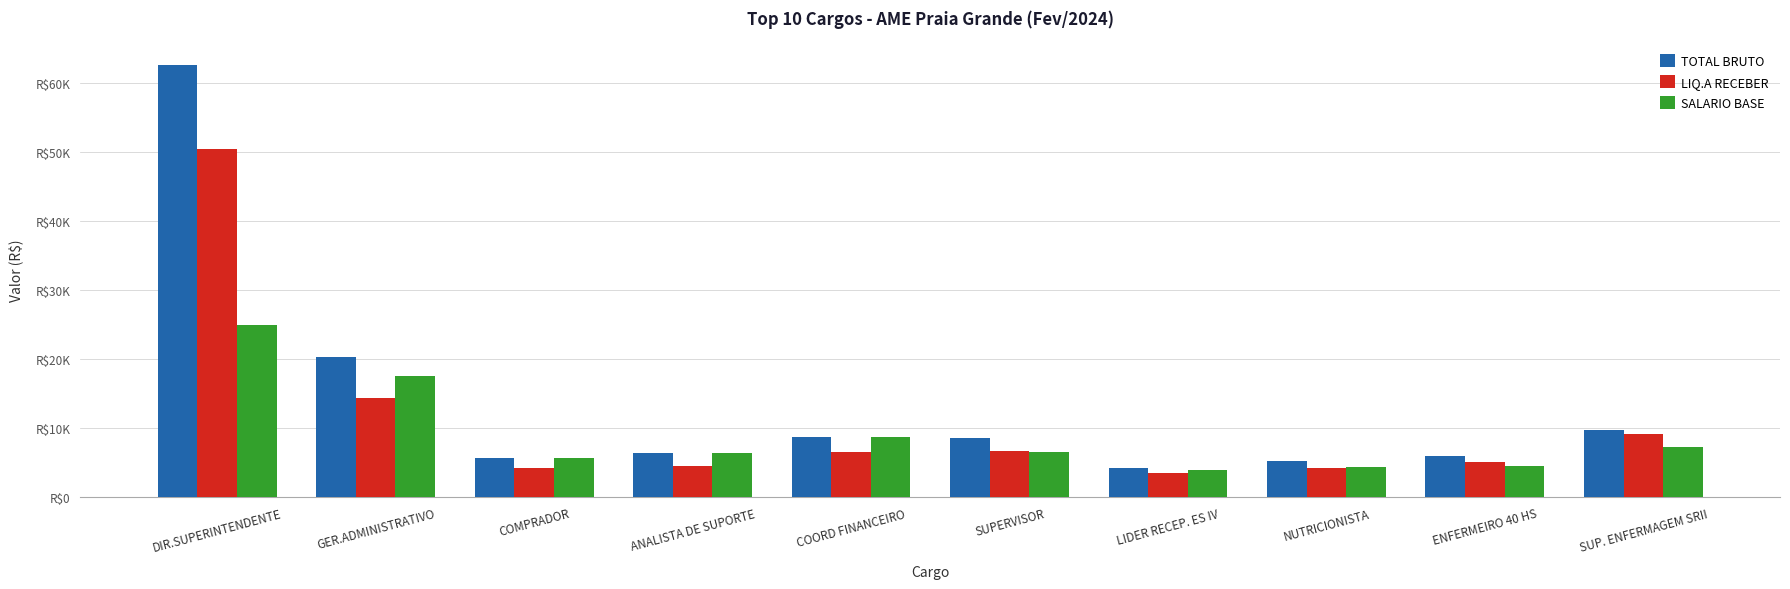

Reading right to left, extract all data points from this chart.

TOTAL BRUTO: SUP. ENFERMAGEM SRII=9747.6	ENFERMEIRO 40 HS=6016.5	NUTRICIONISTA=5178.4	LIDER RECEP. ES IV=4206.9	SUPERVISOR=8599.3	COORD FINANCEIRO=8695.6	ANALISTA DE SUPORTE=6410.1	COMPRADOR=5692.7	GER.ADMINISTRATIVO=20252.8	DIR.SUPERINTENDENTE=62653.1
LIQ.A RECEBER: SUP. ENFERMAGEM SRII=9139.6	ENFERMEIRO 40 HS=5154.0	NUTRICIONISTA=4191.0	LIDER RECEP. ES IV=3553.0	SUPERVISOR=6709.0	COORD FINANCEIRO=6583.0	ANALISTA DE SUPORTE=4562.0	COMPRADOR=4236.0	GER.ADMINISTRATIVO=14440.0	DIR.SUPERINTENDENTE=50429.0
SALARIO BASE: SUP. ENFERMAGEM SRII=7334.5	ENFERMEIRO 40 HS=4493.5	NUTRICIONISTA=4363.9	LIDER RECEP. ES IV=3924.3	SUPERVISOR=6558.9	COORD FINANCEIRO=8694.8	ANALISTA DE SUPORTE=6409.8	COMPRADOR=5691.7	GER.ADMINISTRATIVO=17553.2	DIR.SUPERINTENDENTE=24929.7